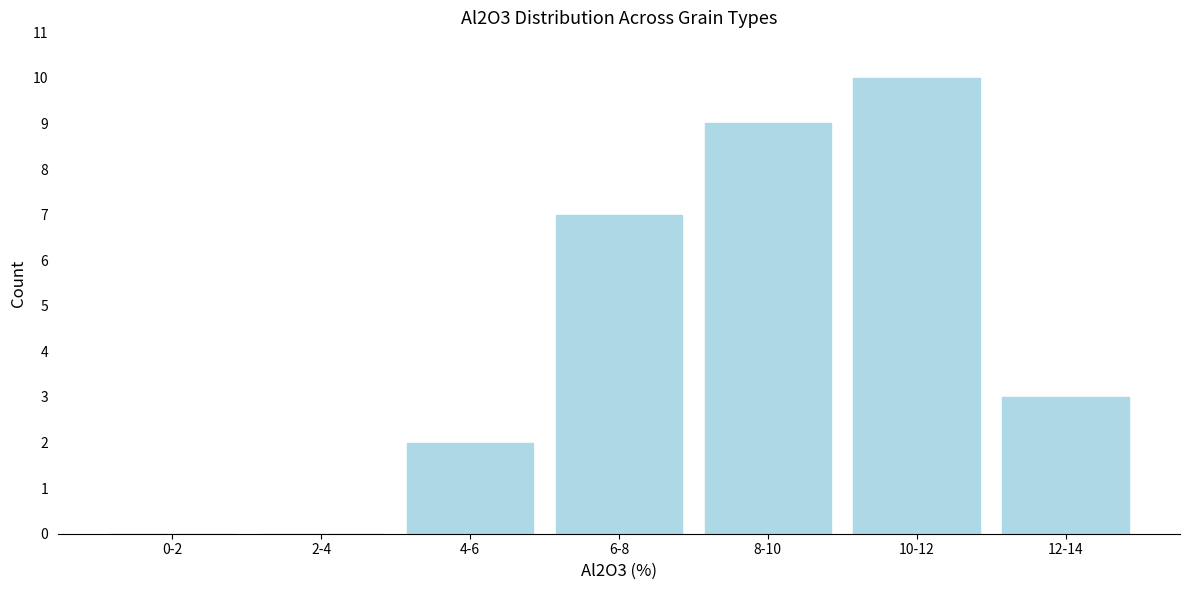

Reading left to right, extract all data points from this chart.

0-2=0	2-4=0	4-6=2	6-8=7	8-10=9	10-12=10	12-14=3